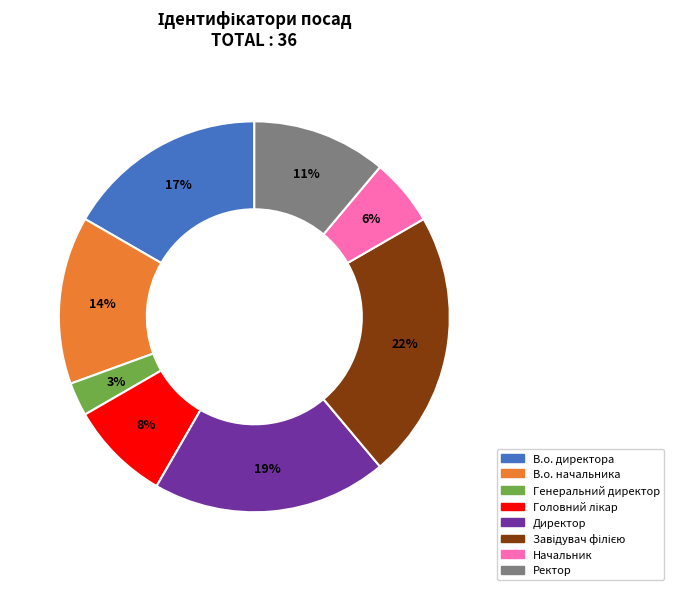

Is there a majority slice in this chart?

No